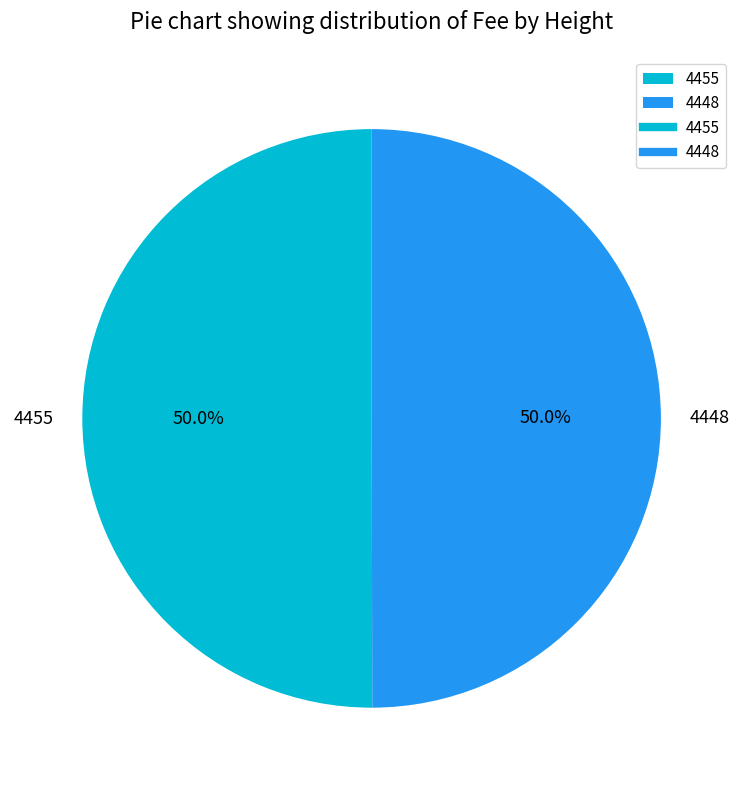

To the nearest percent, what is the combined percentage of 4455 and 4448?

100%